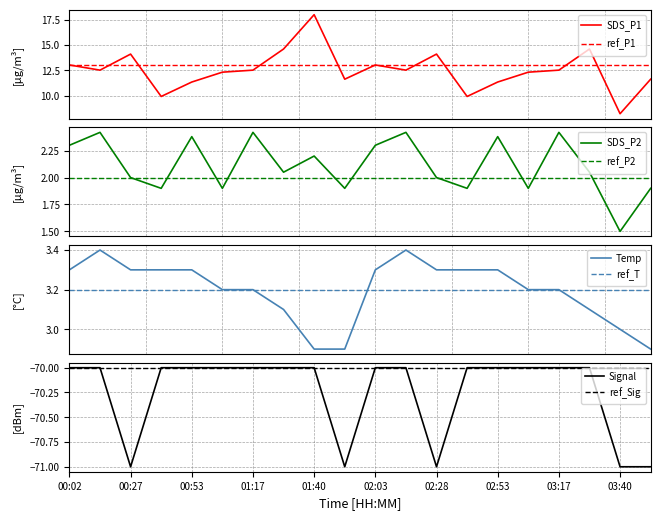

The Signal series shows -70 at 01:17. True or false?

True